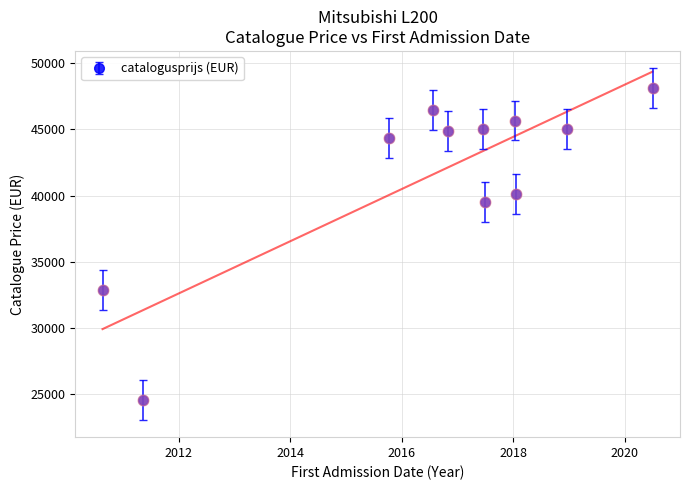

What is the change in value from V832KX to V956DS?

-12830